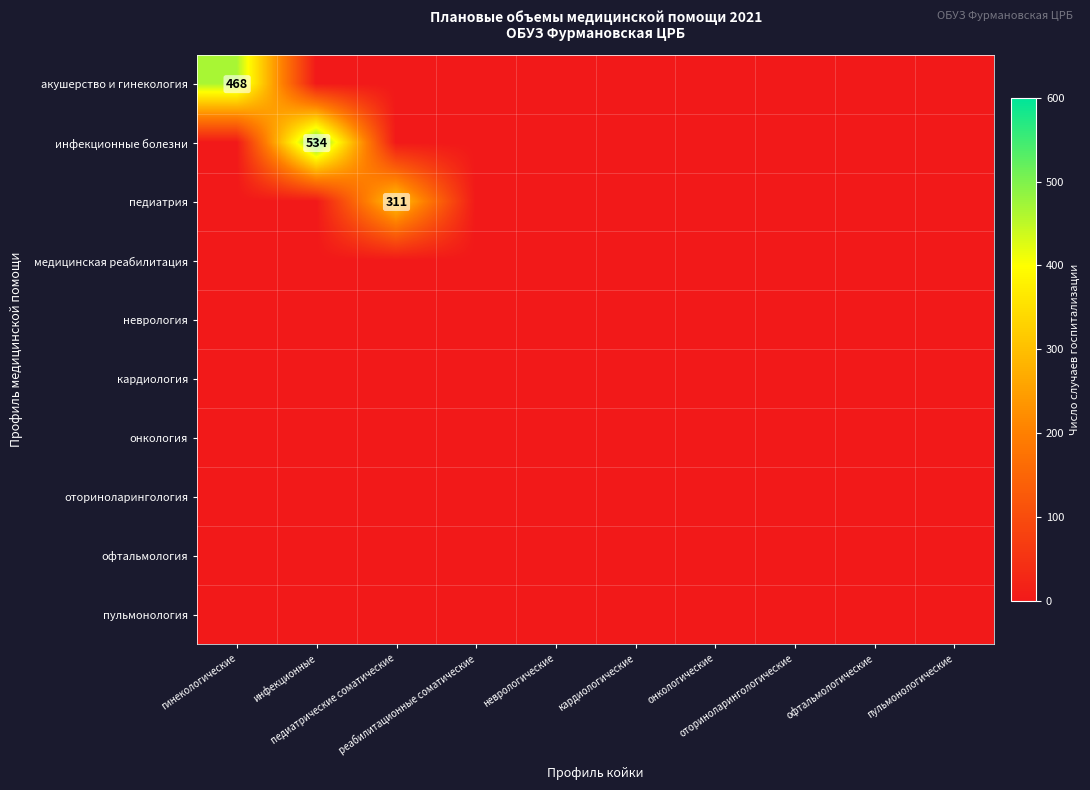

Which series has the largest total across all categories?

инфекционные болезни